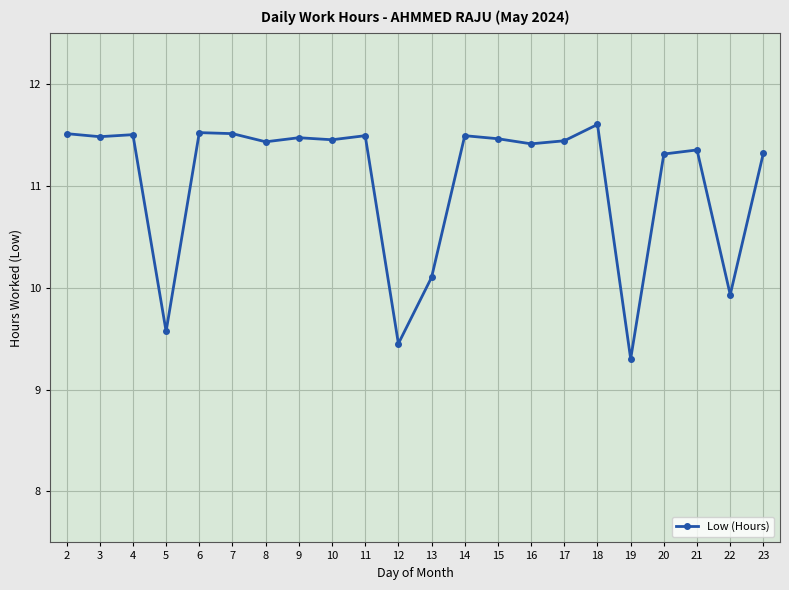

What is the difference between the maximum and minimum values?

2.3